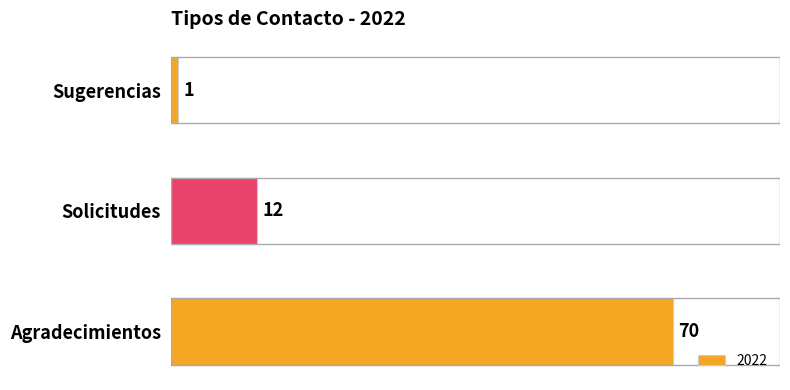

What is the ratio of the value at Agradecimientos to the value at Solicitudes?

5.8